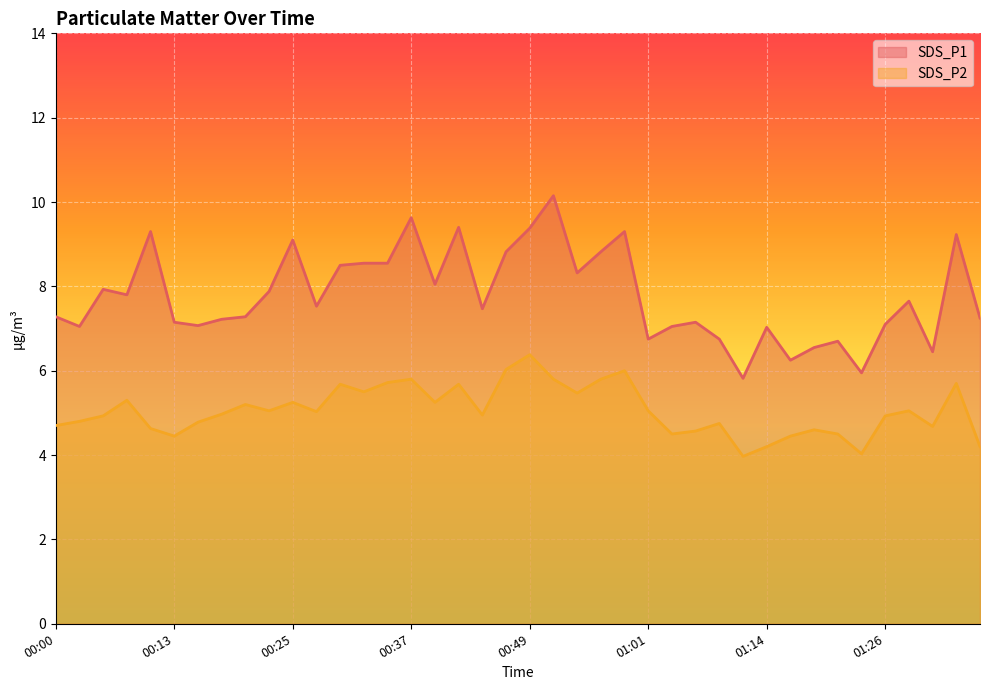

Rank the series by their maximum value, from lowest to highest.

SDS_P2, SDS_P1